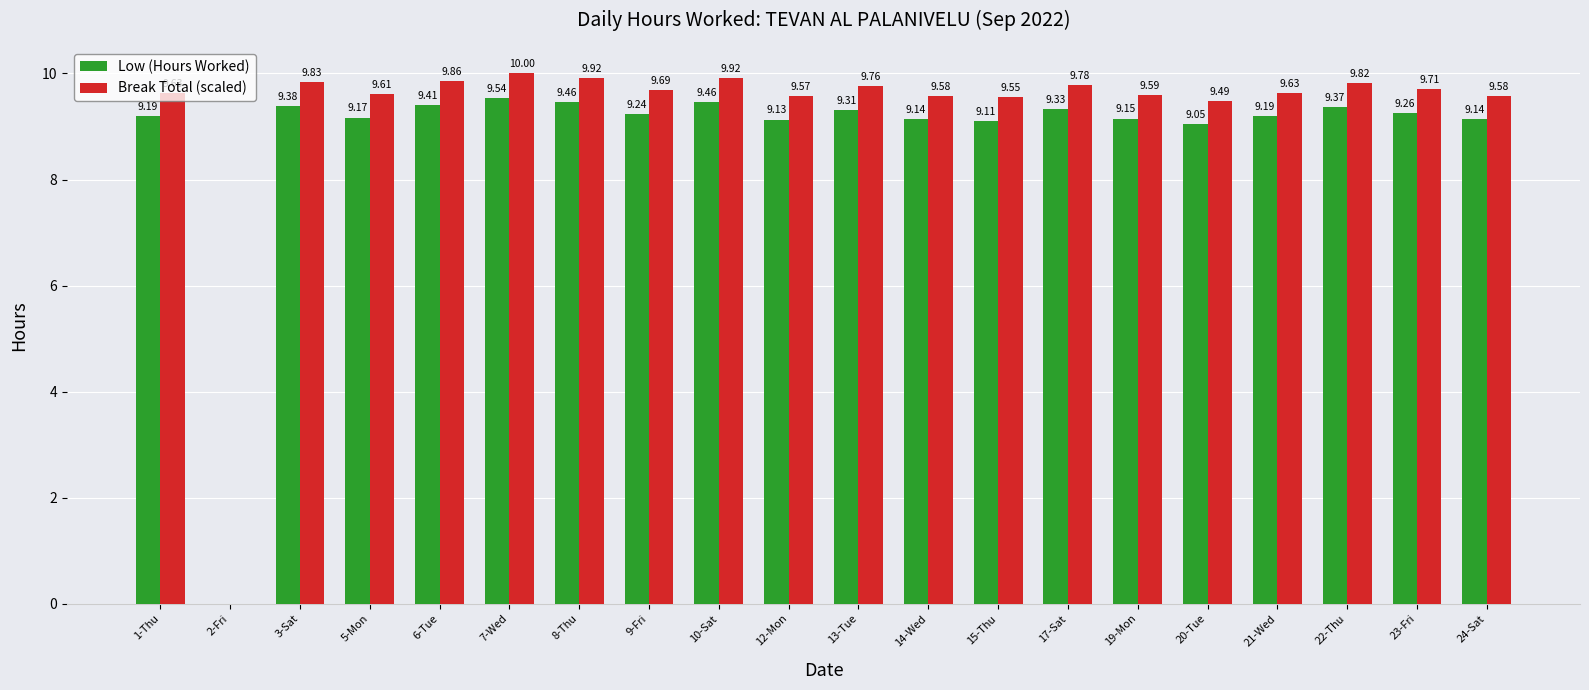

What is the sum of all Break Total (scaled) values?

184.5